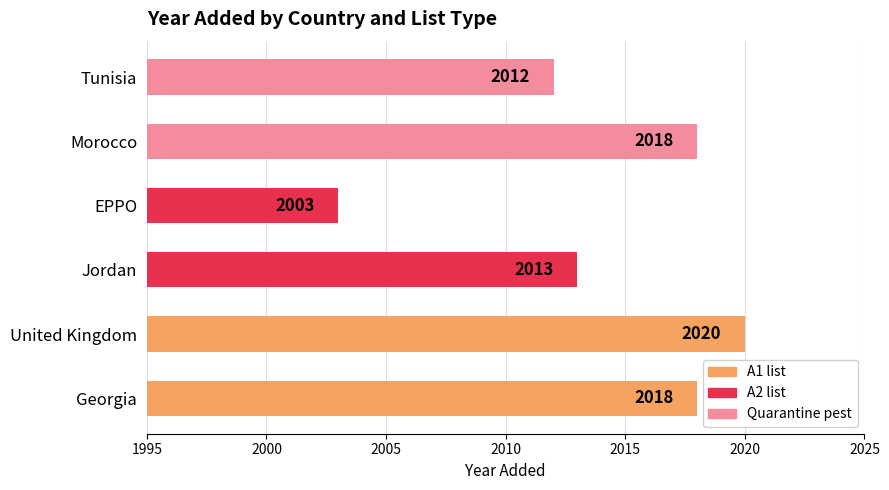

Reading bottom to top, what are all the values shown in this chart?

2018	2020	2013	2003	2018	2012